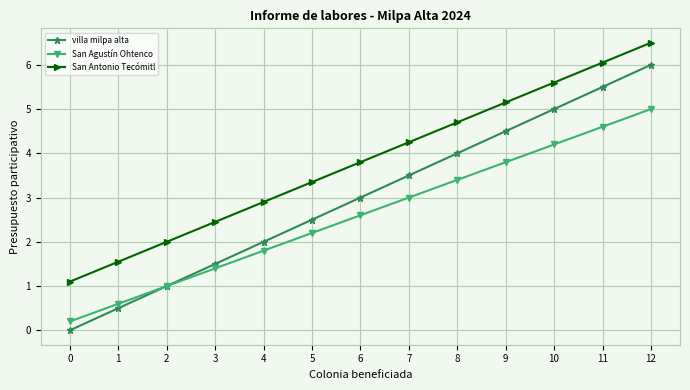

Count the number of categories in the chart.

13